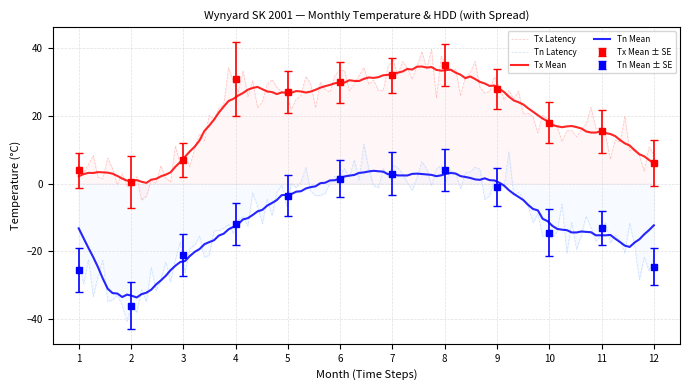

True or false: Tm and Tx cross at least once.

False